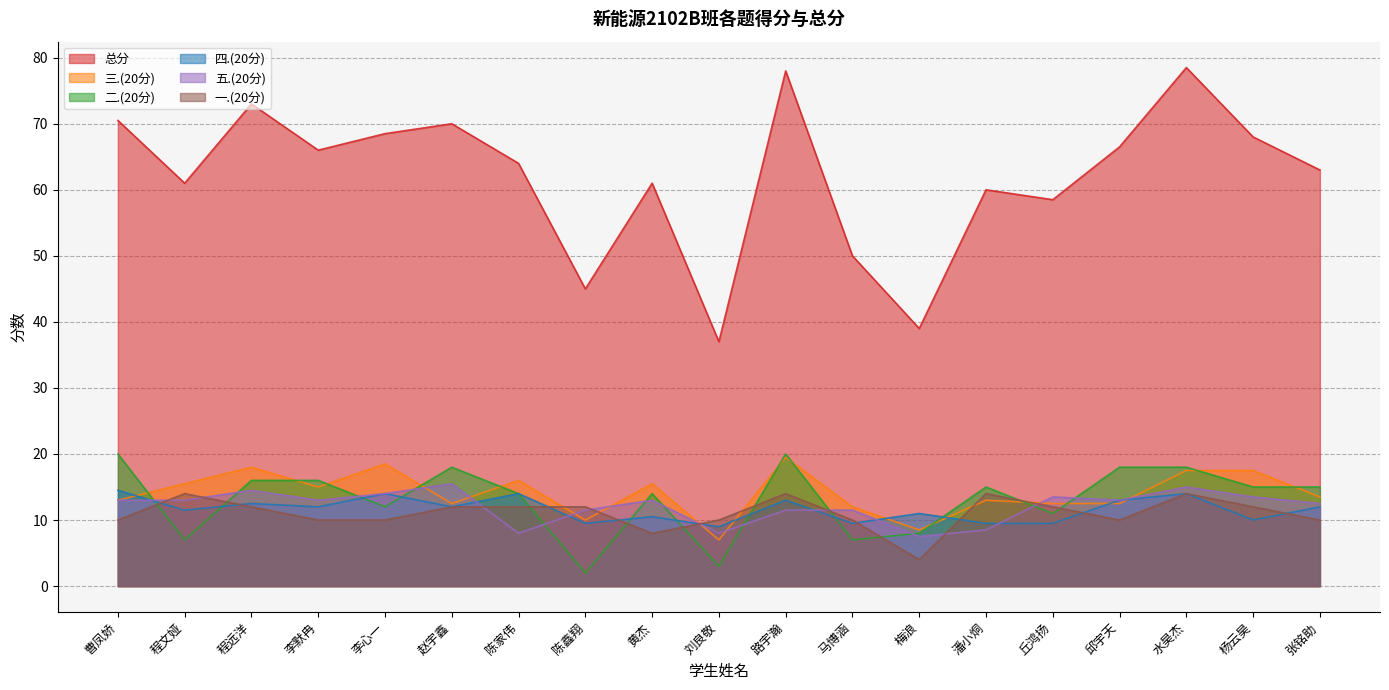

How many lines are shown in the chart?

6